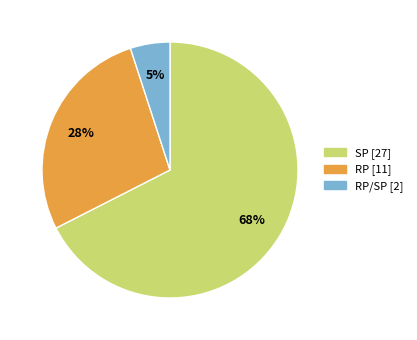

To the nearest percent, what is the average slice percentage?

33%